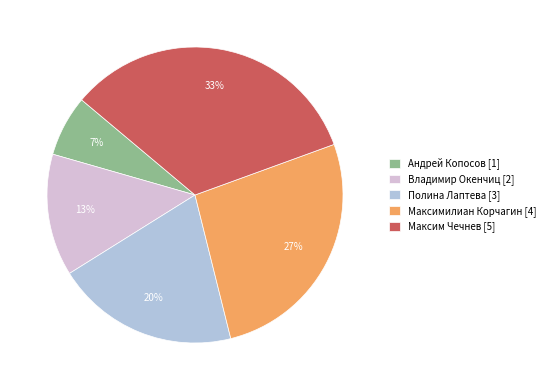

Is Максимилиан Корчагин the majority of the pie?

No